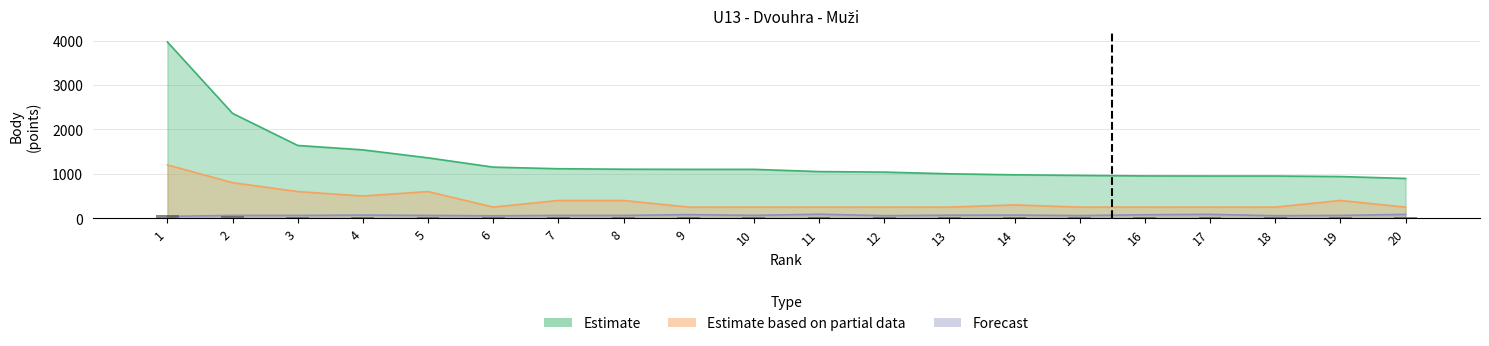

Which label corresponds to the smallest value in the chart?

1